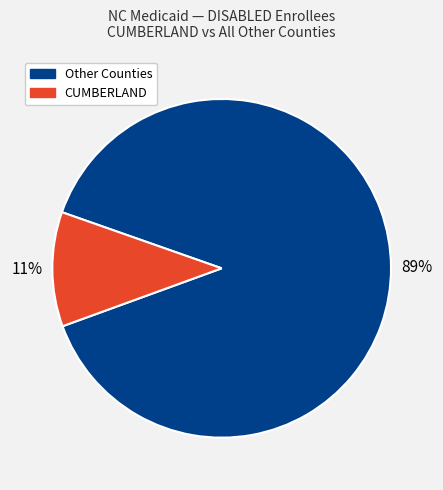

Is there a majority slice in this chart?

Yes